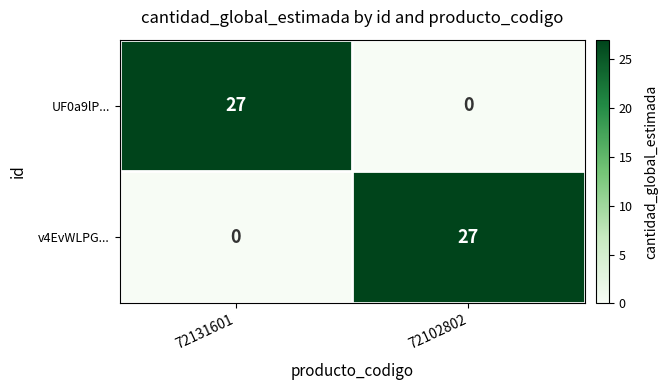

At how many categories does at least one series exceed 22?

2